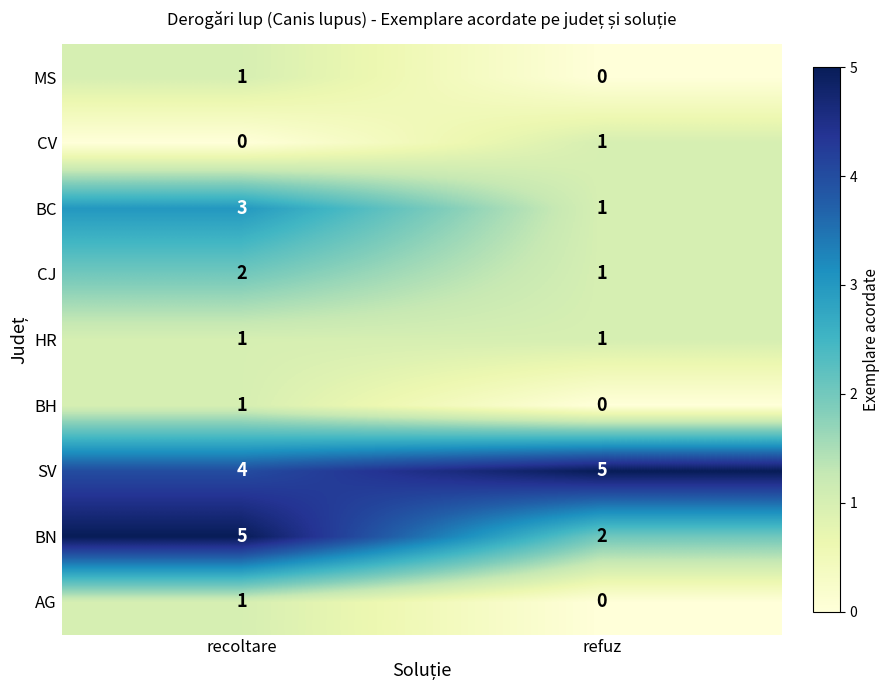

At how many categories does at least one series exceed 4?

2